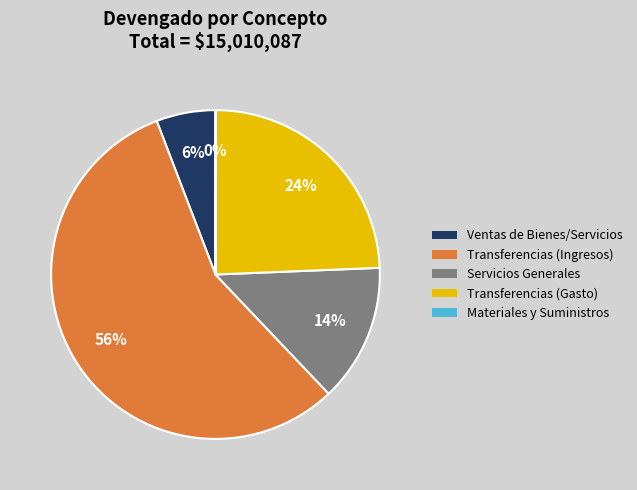

Is there any slice that represents more than half of the pie?

Yes